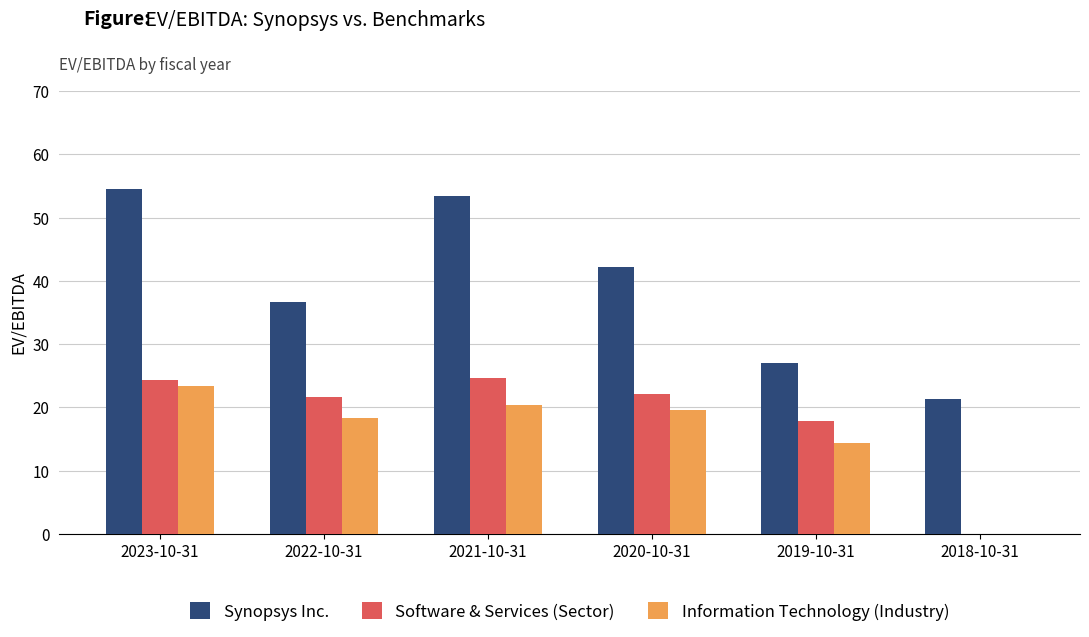

Which series has the largest total across all categories?

Synopsys Inc.